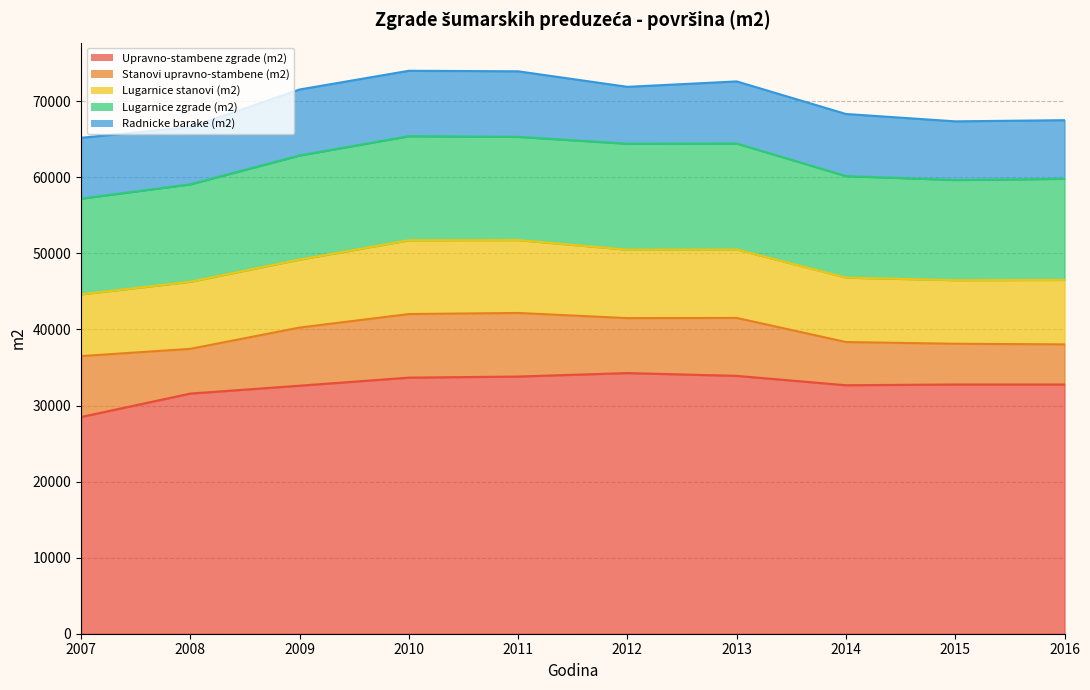

Which series changed the most between 2008 and 2012?

Upravno-stambene zgrade (m2)